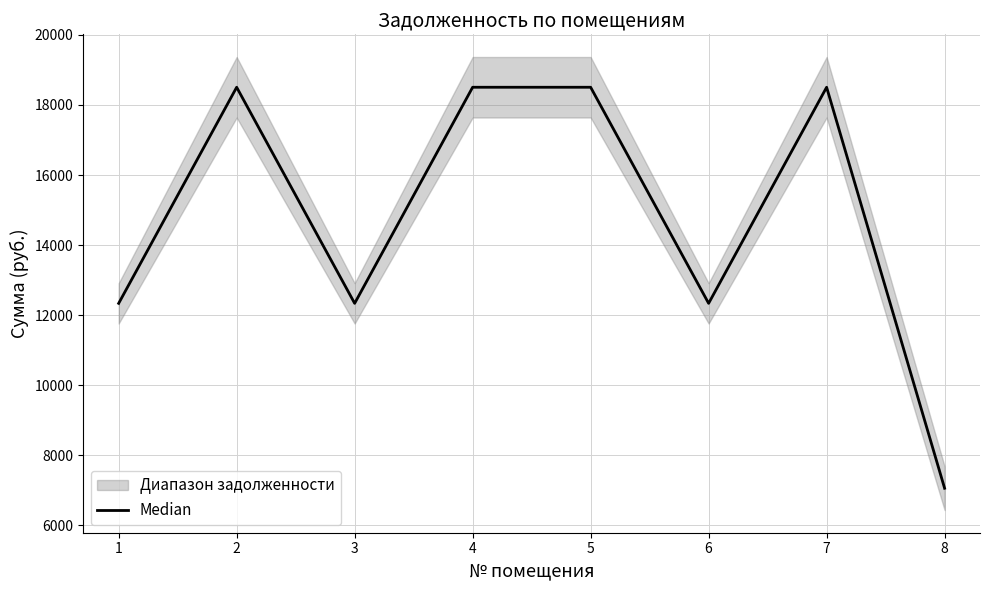

Is it true that the value at 5 is 18504.7?

True